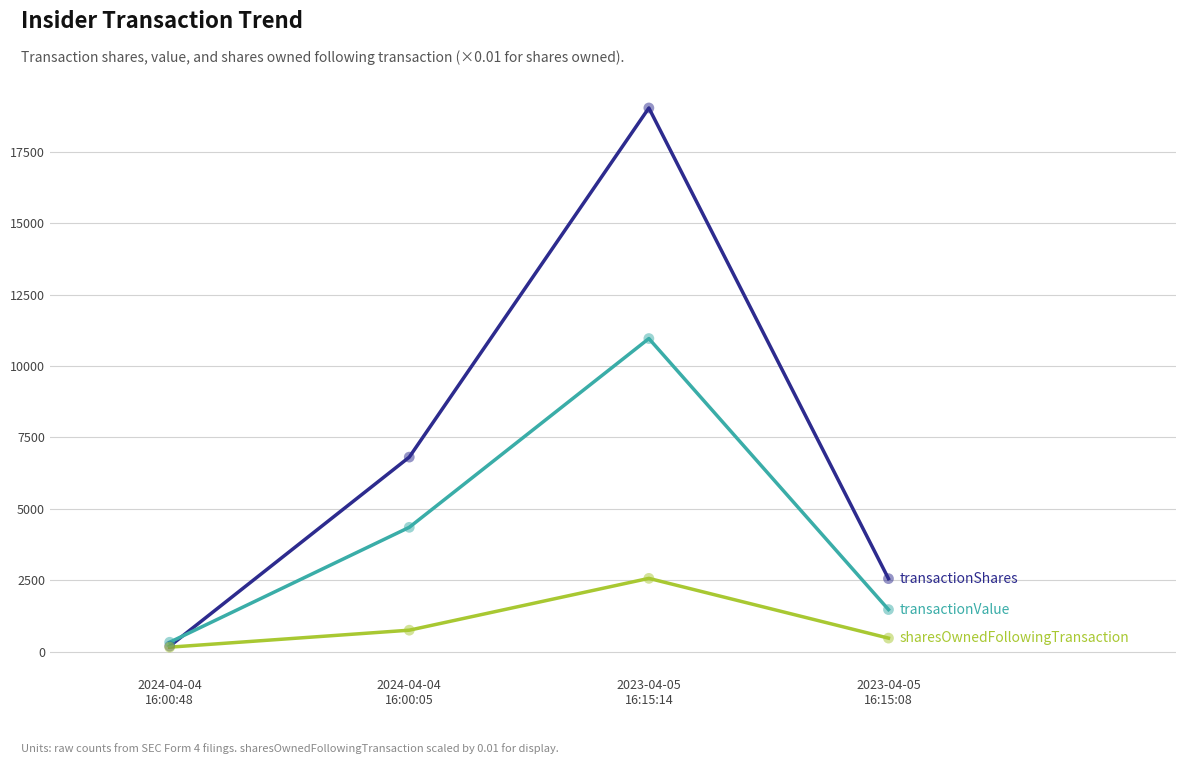

At which category is the sum across all series the highest?

2023-04-05
16:15:14